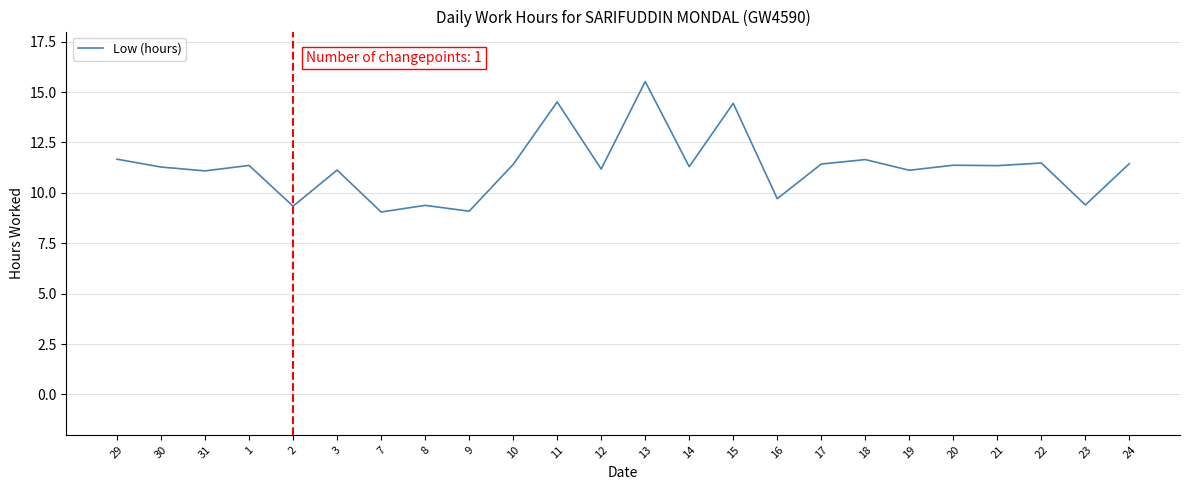

What position from the right is 14?

11